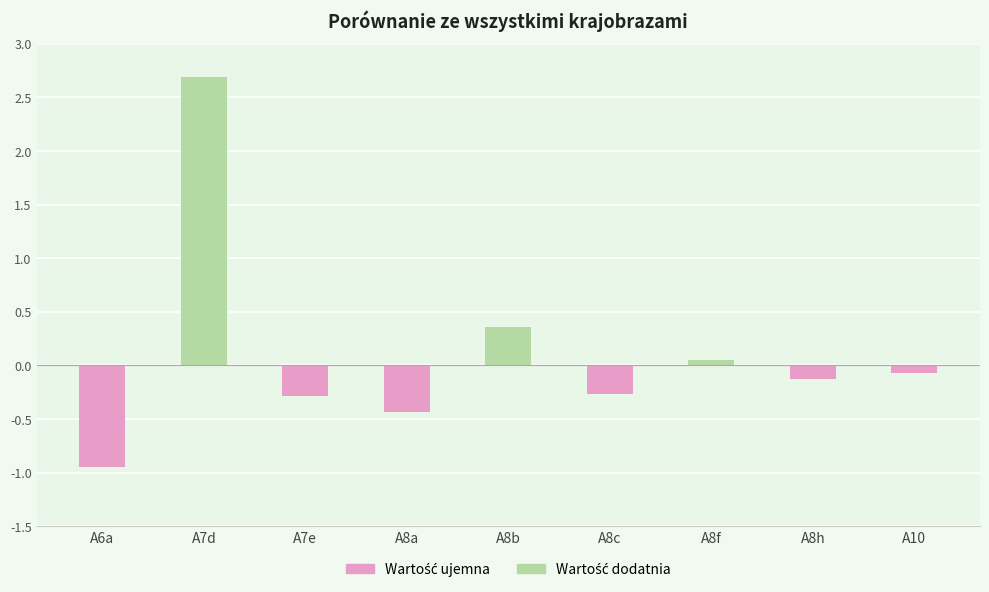

The chart shows a value of -0.1 at A10. True or false?

True